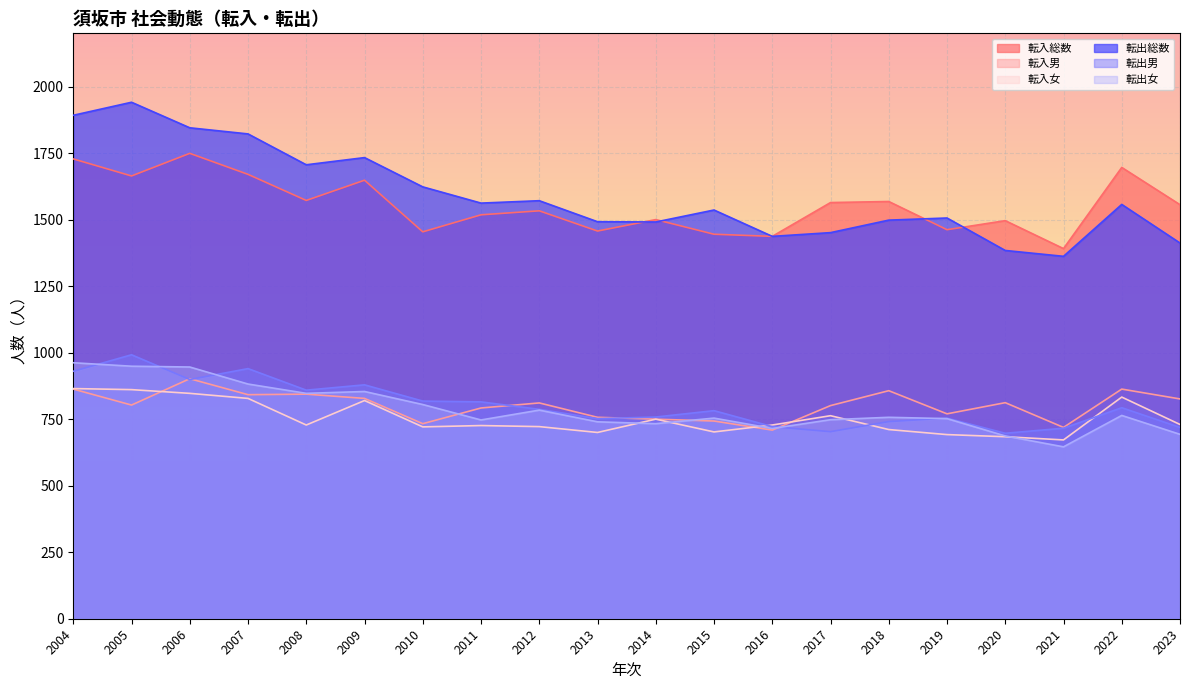

What is the sum of the 転入総数 values at 2008 and 2019?

3034